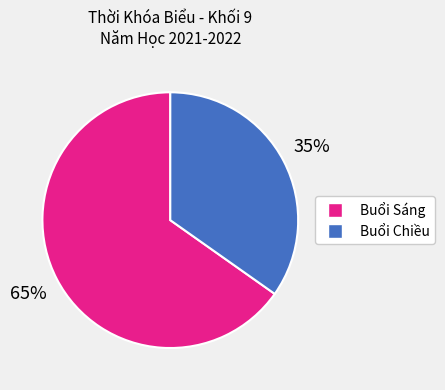

To the nearest percent, what is the difference between the largest and smallest slice percentages?

30%